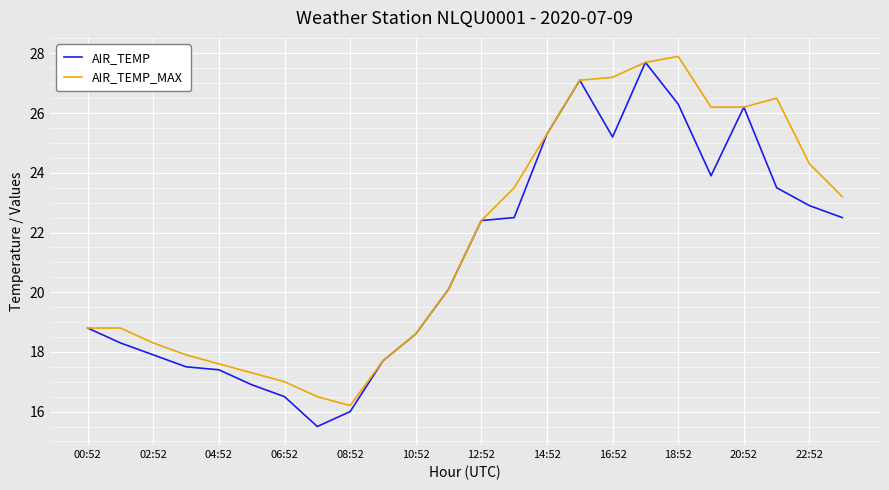

What is the lowest value of the AIR_TEMP_MAX series?

16.2